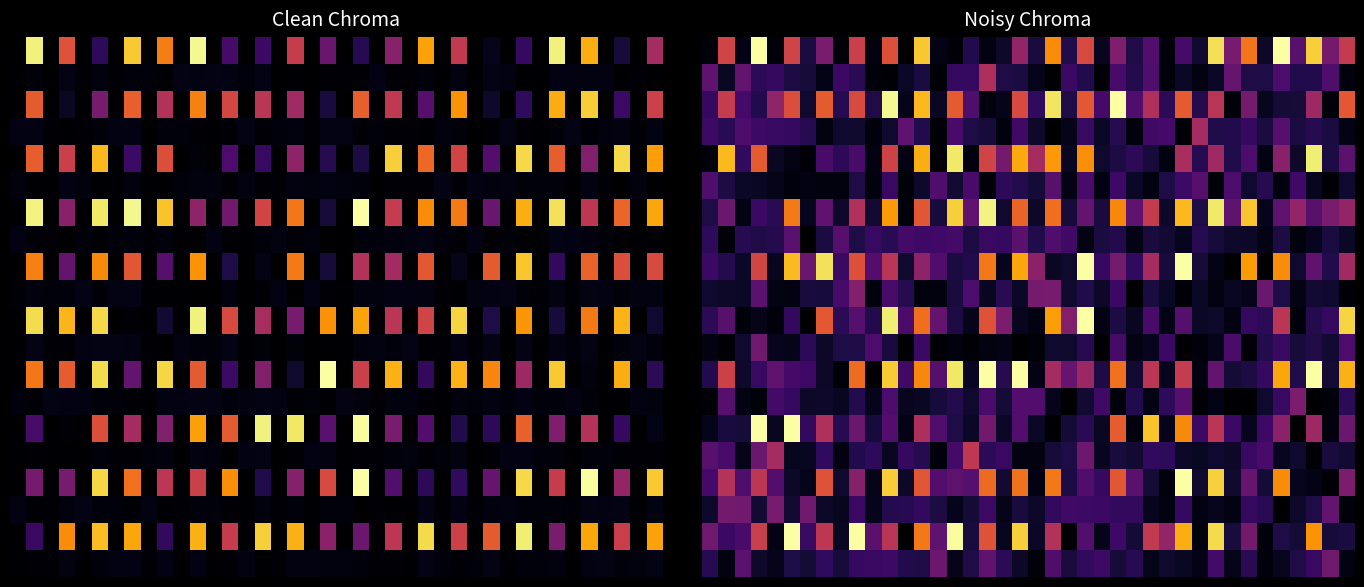

Count the number of data series in this chart.

20